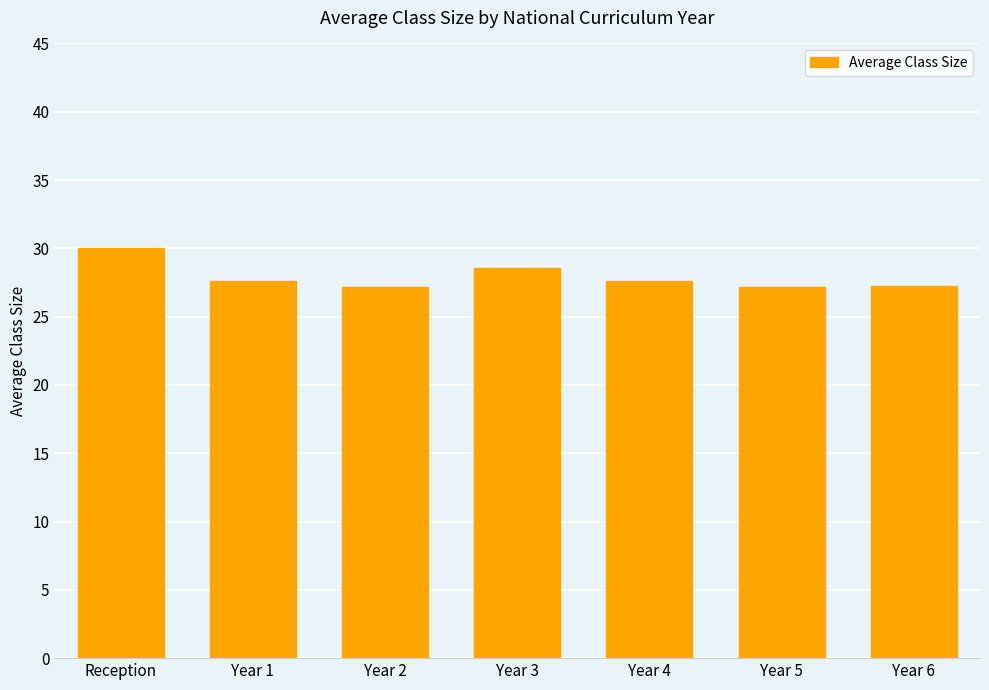

Between Year 4 and Year 5, which is larger?

Year 4